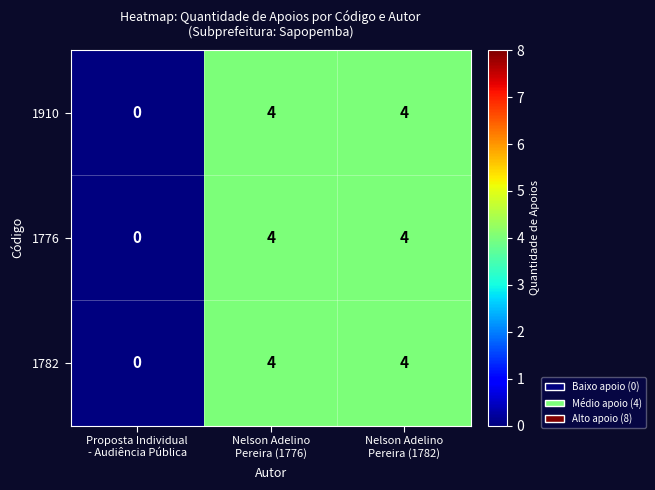

What is the average value of the 1910 series?

3